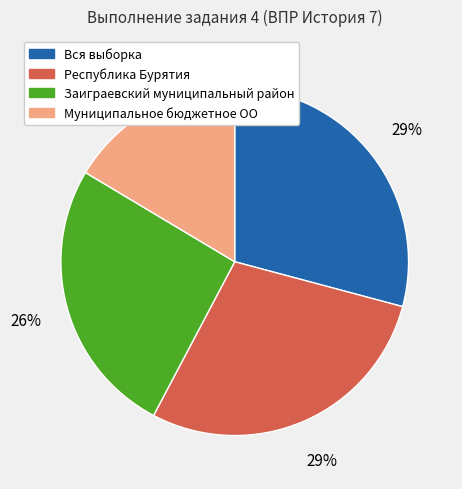

Do Заиграевский муниципальный район and Муниципальное бюджетное ОО together represent more than half of the pie?

No